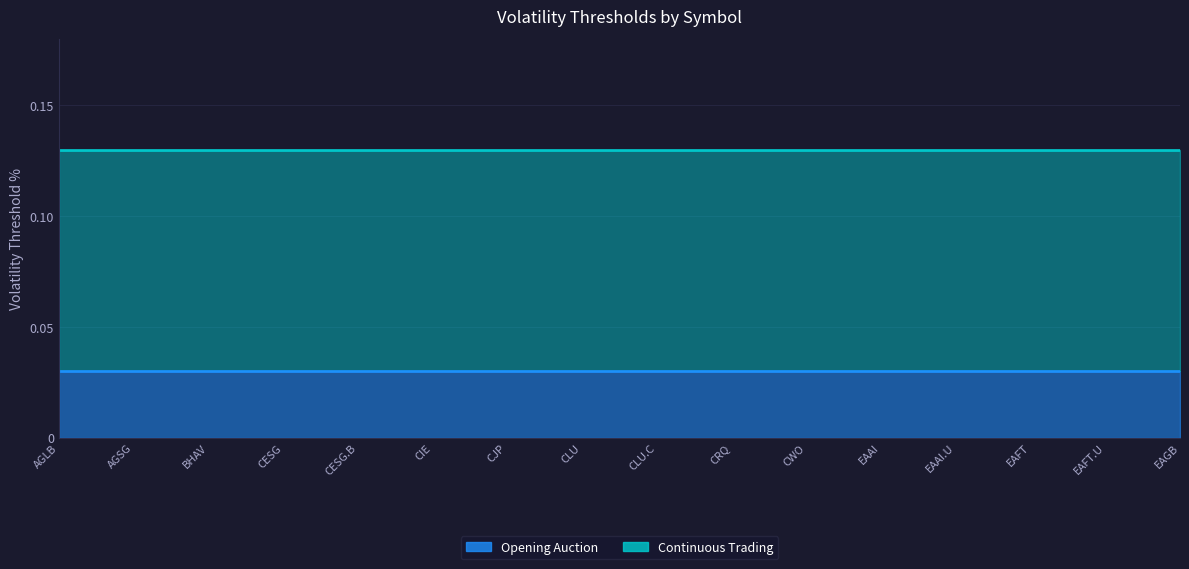

Reading right to left, extract all data points from this chart.

Opening Auction: 0.0	0.0	0.0	0.0	0.0	0.0	0.0	0.0	0.0	0.0	0.0	0.0	0.0	0.0	0.0	0.0
Continuous Trading: 0.1	0.1	0.1	0.1	0.1	0.1	0.1	0.1	0.1	0.1	0.1	0.1	0.1	0.1	0.1	0.1